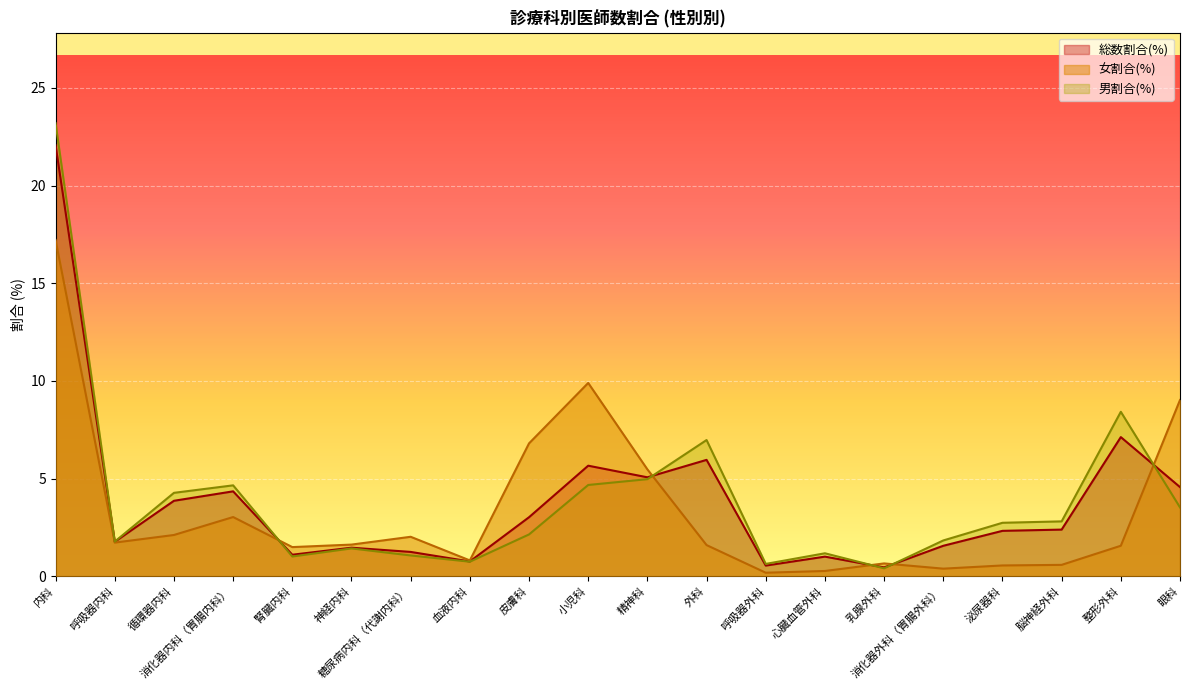

Which series has the widest spread of values?

男割合(%)